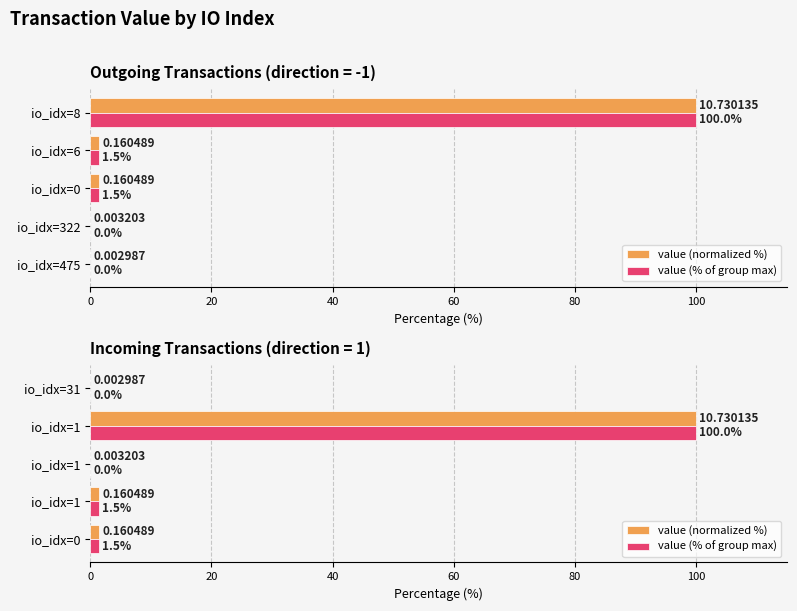

Between io_idx=1 and io_idx=31, which series saw the biggest shift?

value (normalized %)